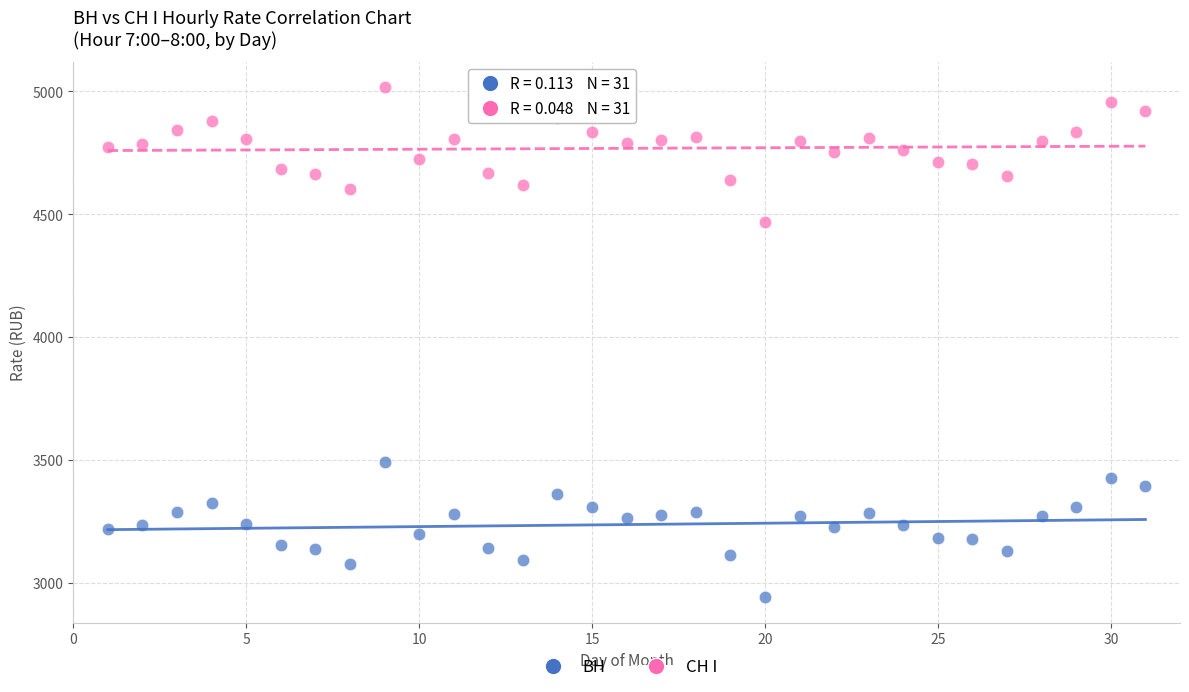

Across all data points, what is the range of Y values (max minus min)?

2075.2